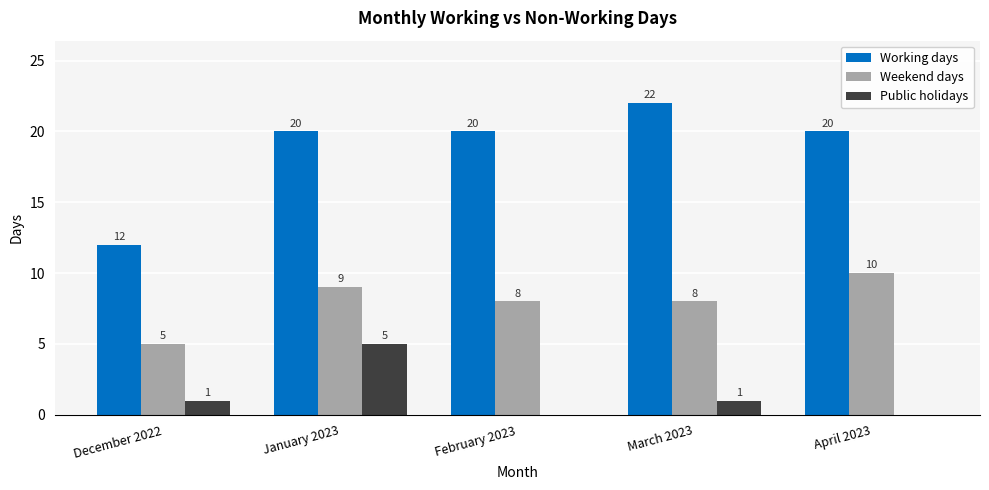

What is the total value across all series at December 2022?

18